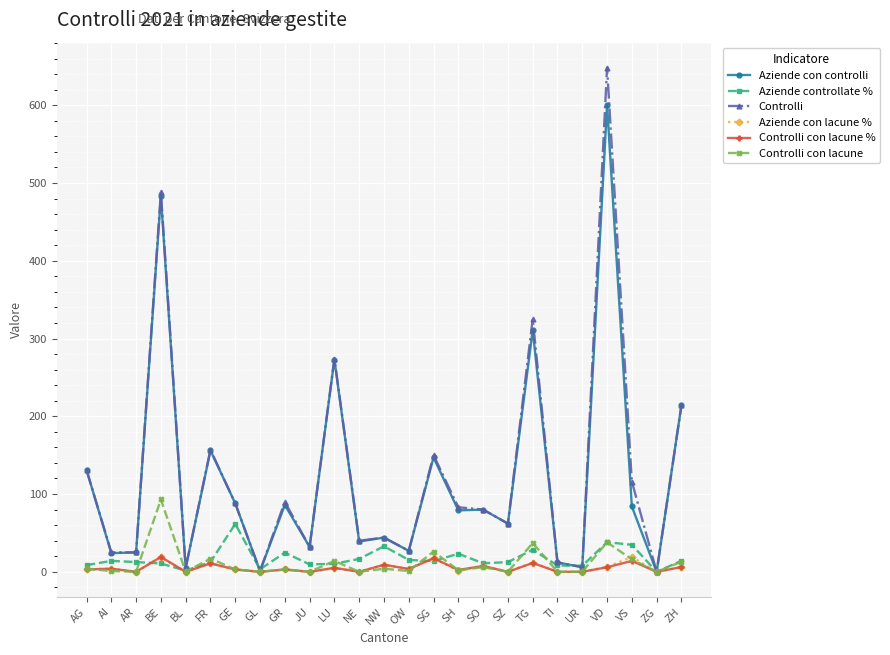

The Aziende con lacune % series shows 19.0 at VS. True or false?

True